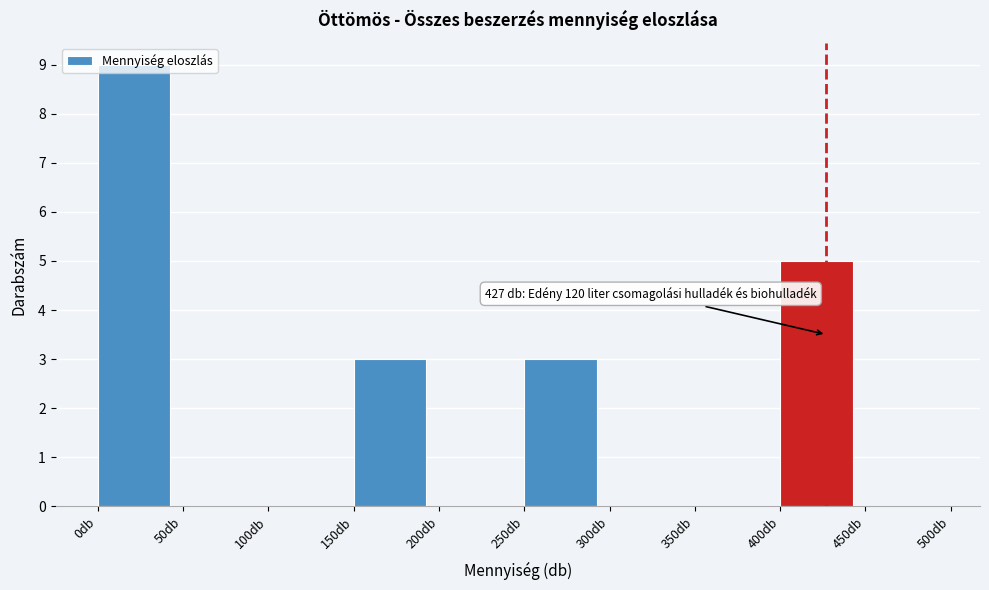

Which range on the x-axis has the tallest bar?

0 to 50